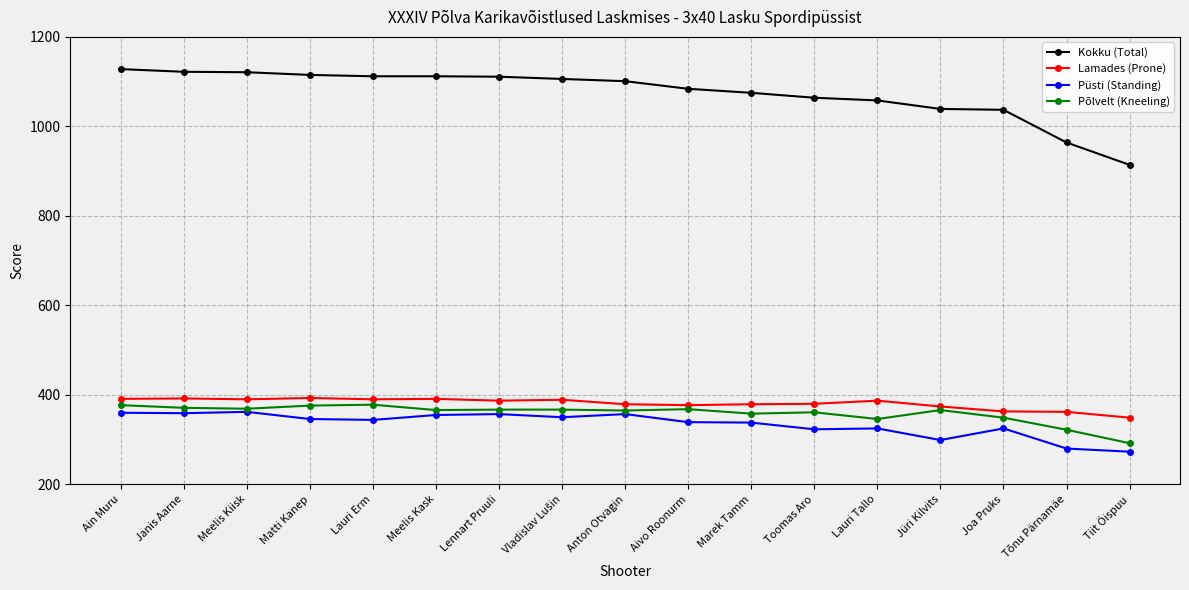

What position from the left is Lennart Pruuli?

7